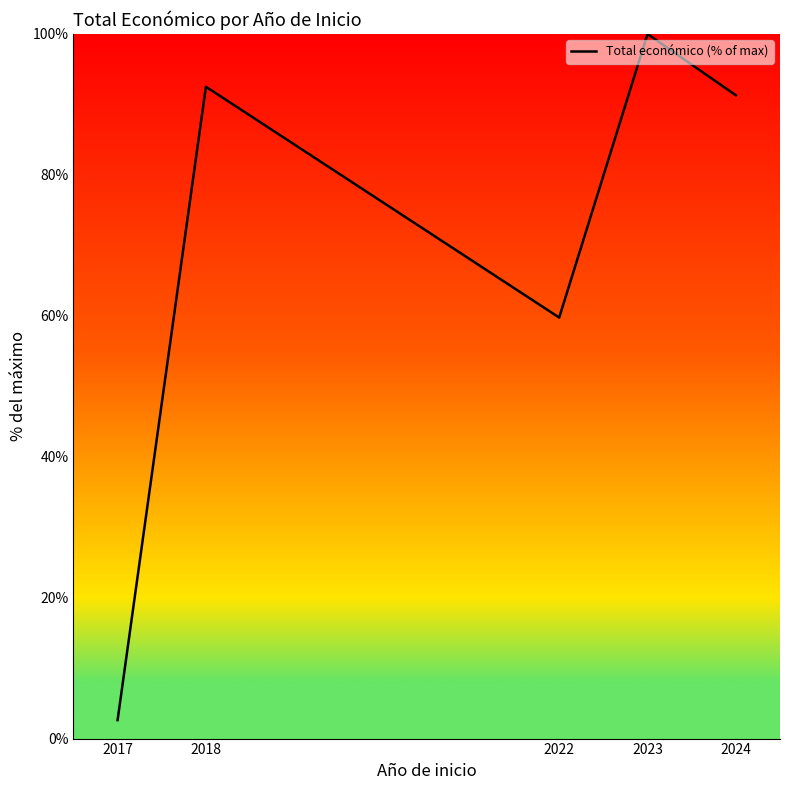

Approximately how many times larger is the value at 2018 compared to 2024?

1.0